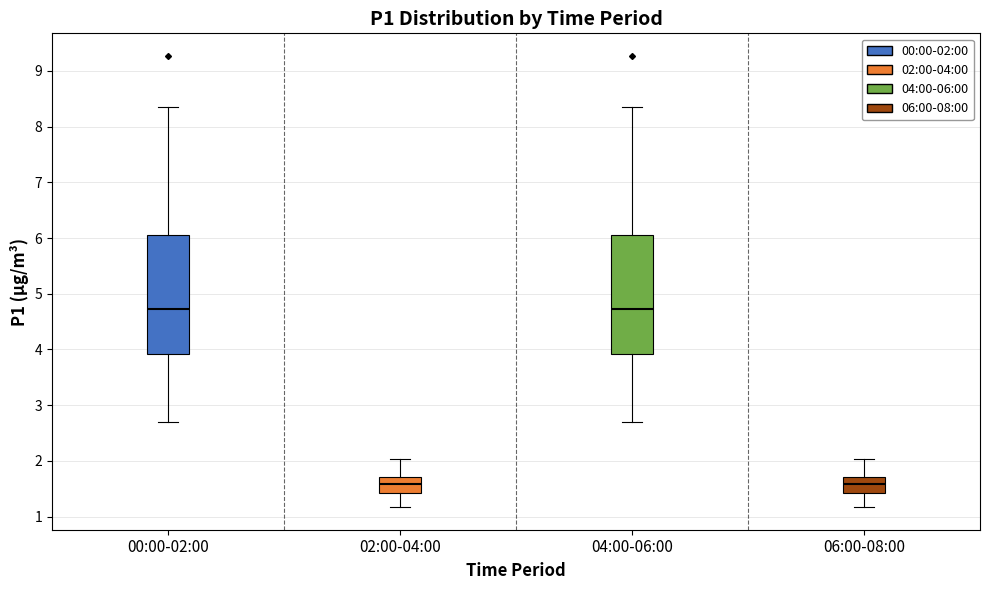

Where is the upper edge of the box for 02:00-04:00 on the y-axis? The values are not printed on the chart, so give them approximately, as read against the axis.

1.7